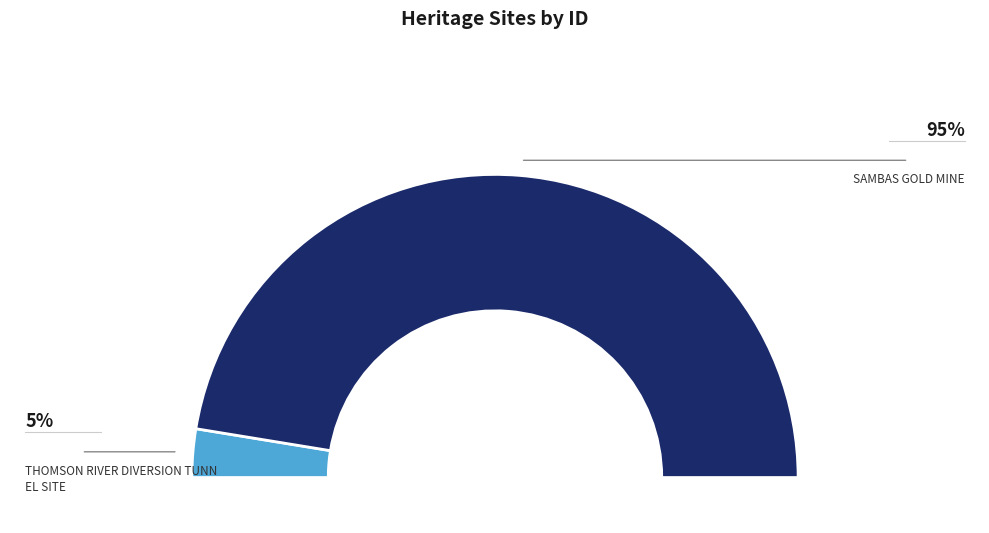

Rank the categories by value from highest to lowest.

SAMBAS GOLD MINE, THOMSON RIVER DIVERSION TUNNEL SITE